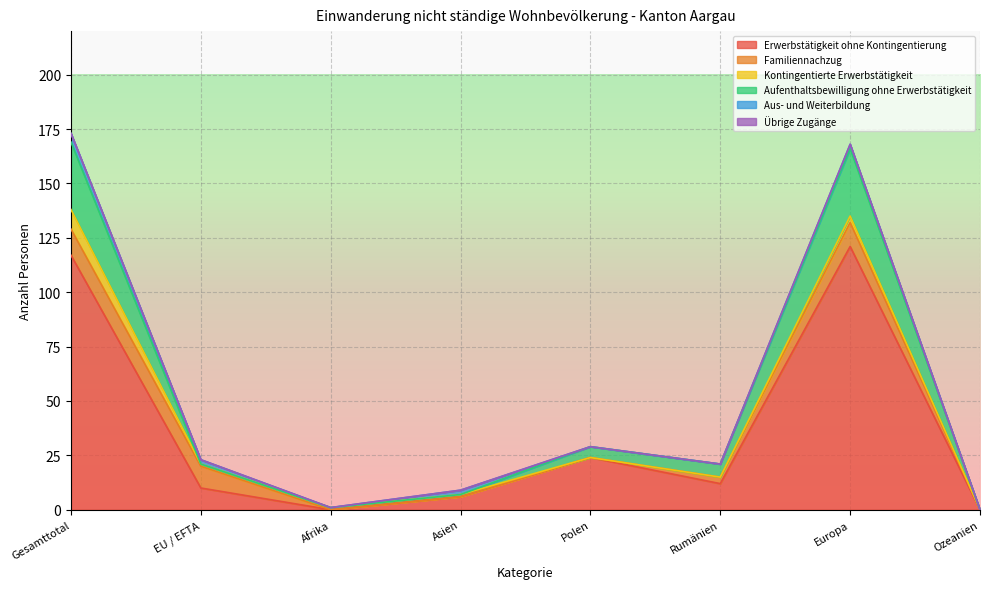

What position from the right is EU / EFTA?

7